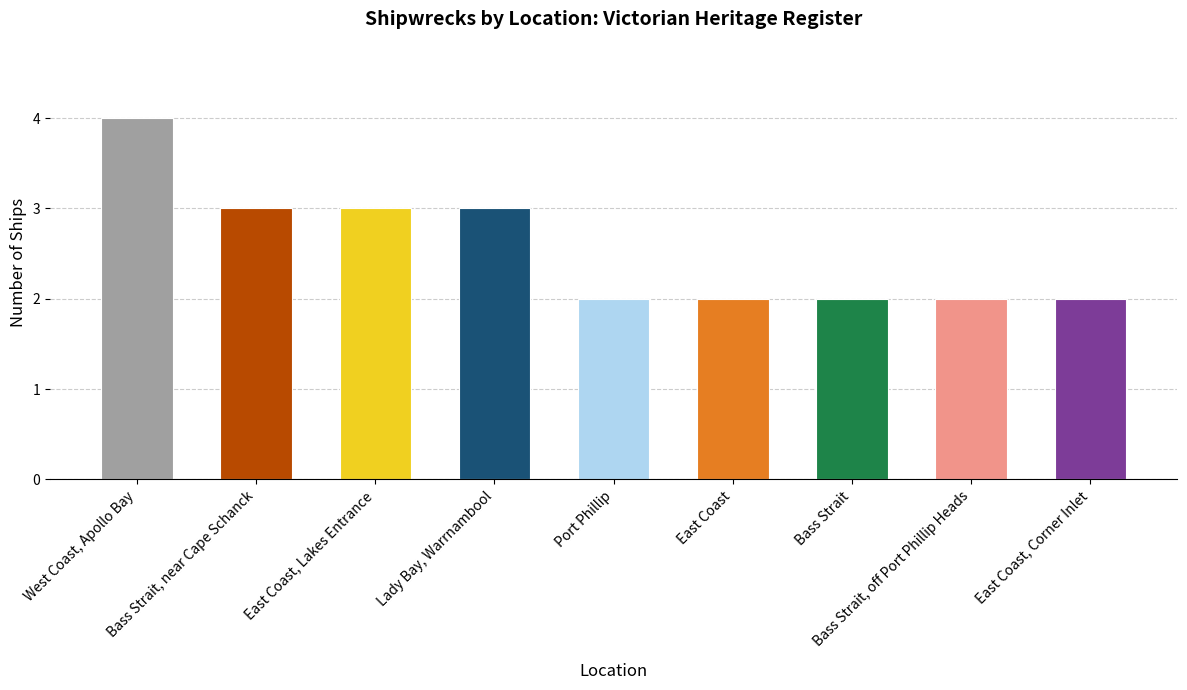

What is the average value?

3